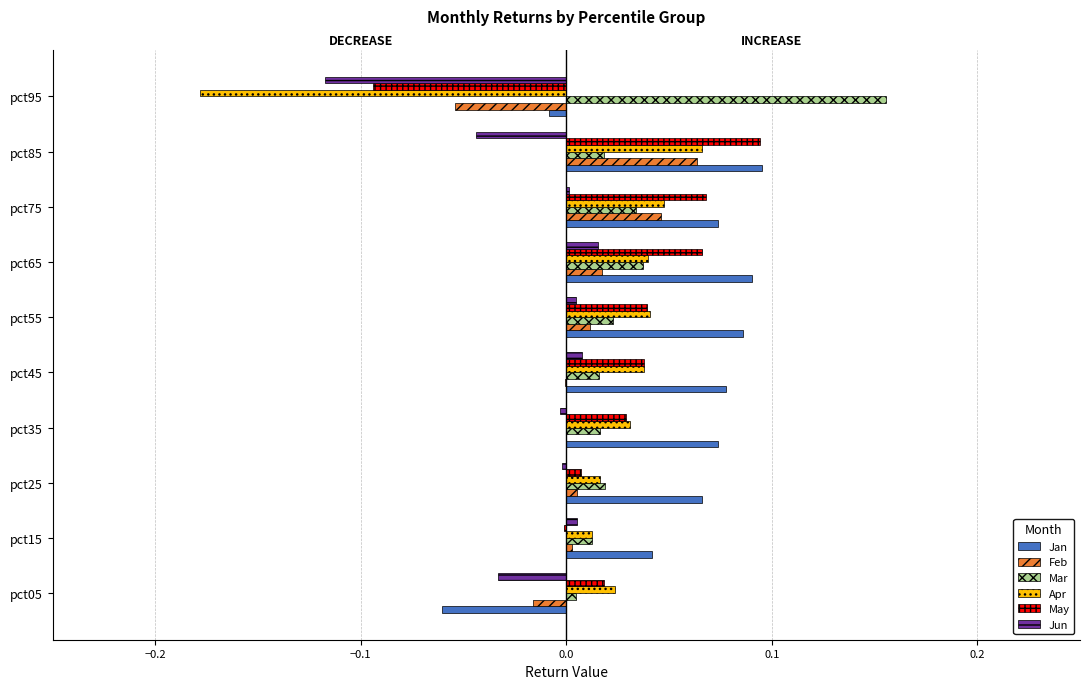

Is the value of Apr at pct65 greater than the value of Feb at pct25?

Yes